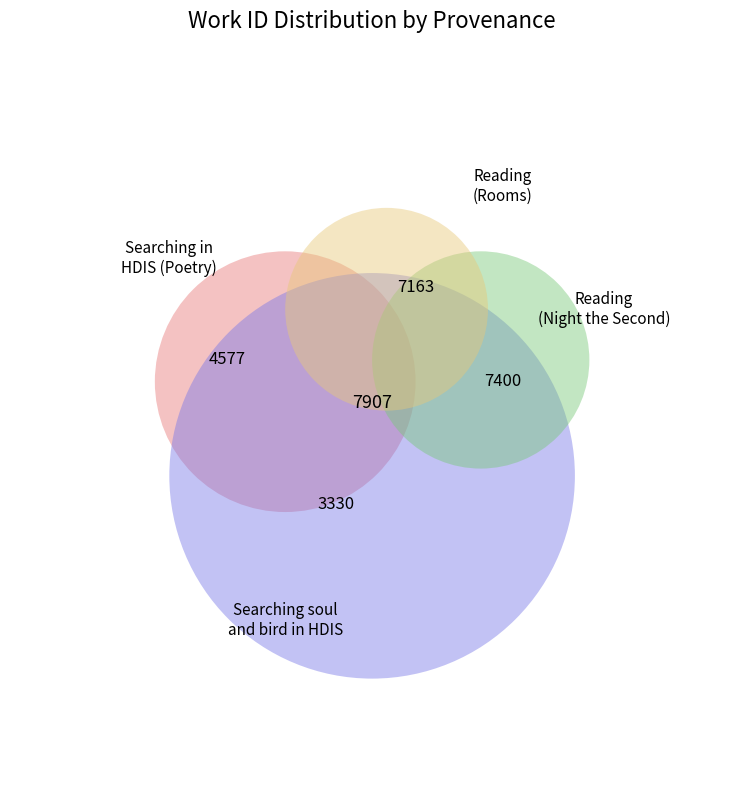

Between Searching soul and bird in HDIS (Poetry) and Reading (Rooms), which is larger?

Reading (Rooms)